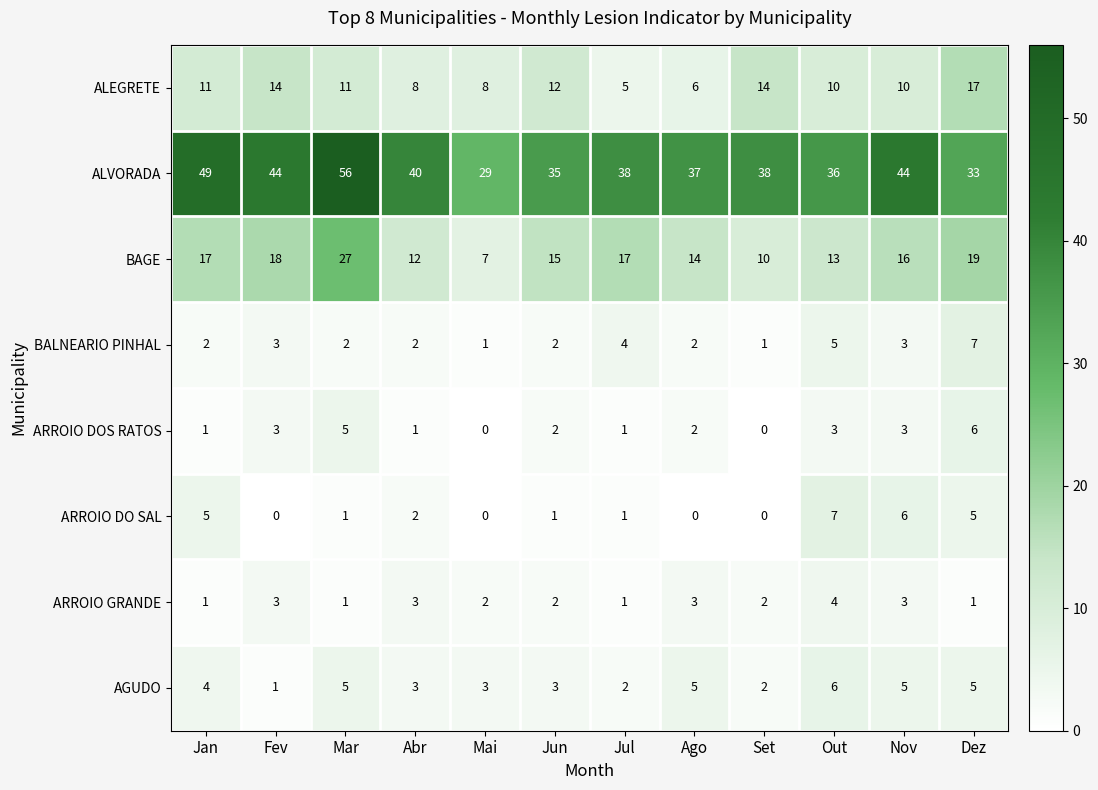

At which label does ALEGRETE reach its minimum?

Jul